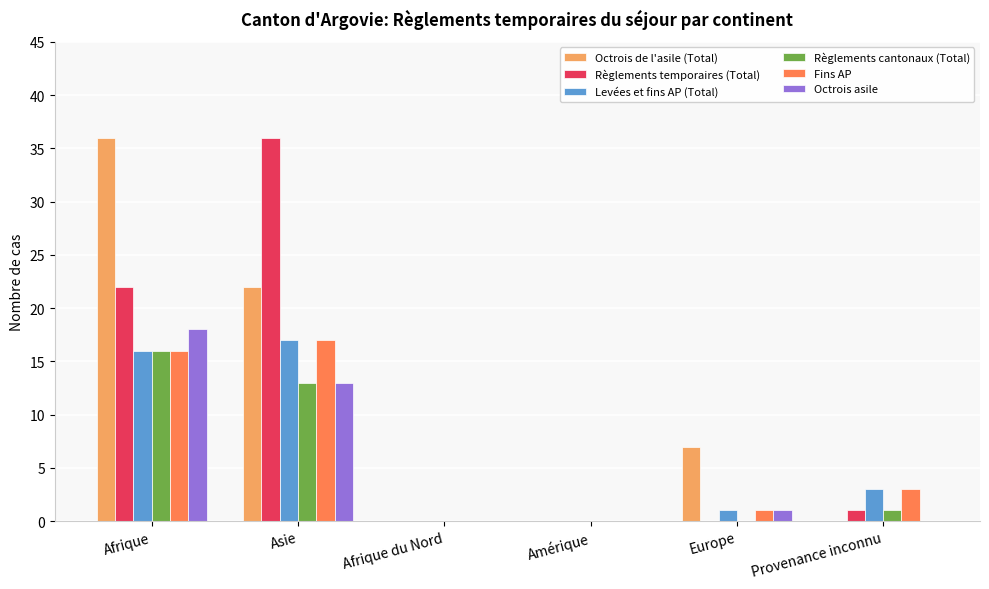

The value of Fins AP at Amérique is -6. True or false?

False